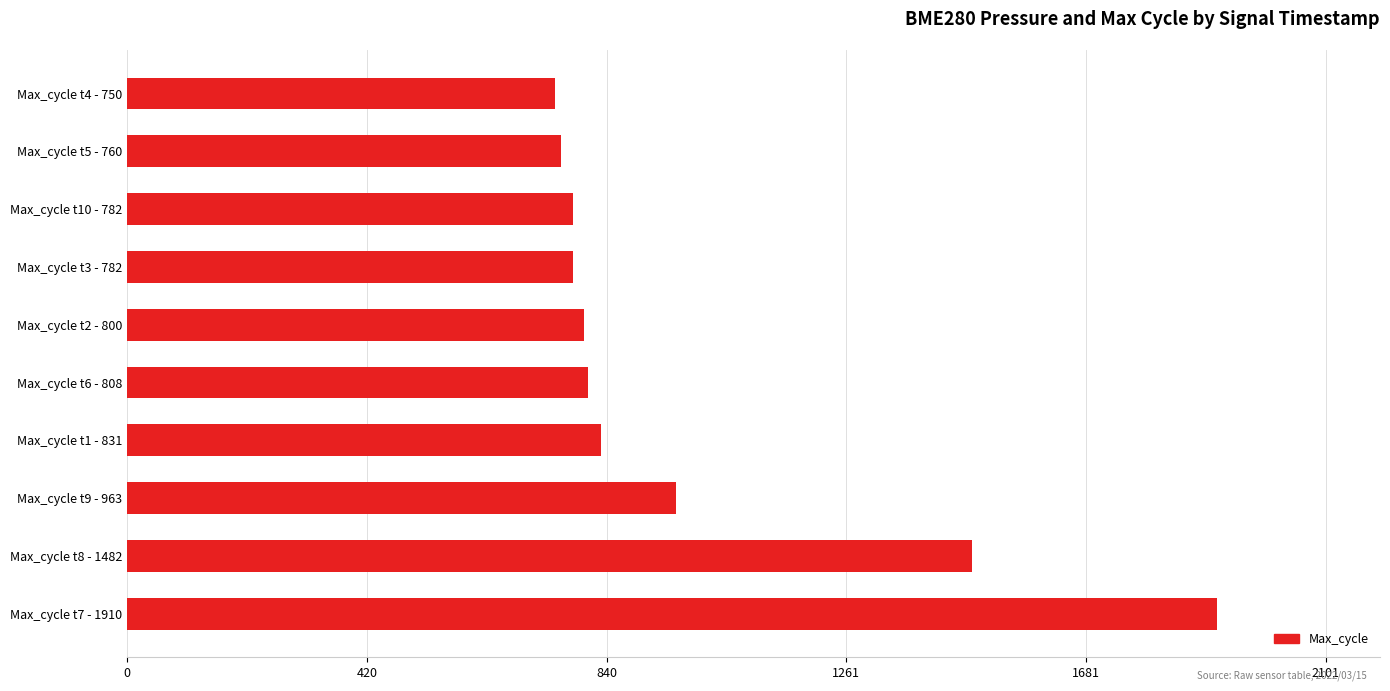

What is the difference between the maximum and minimum values?

1160